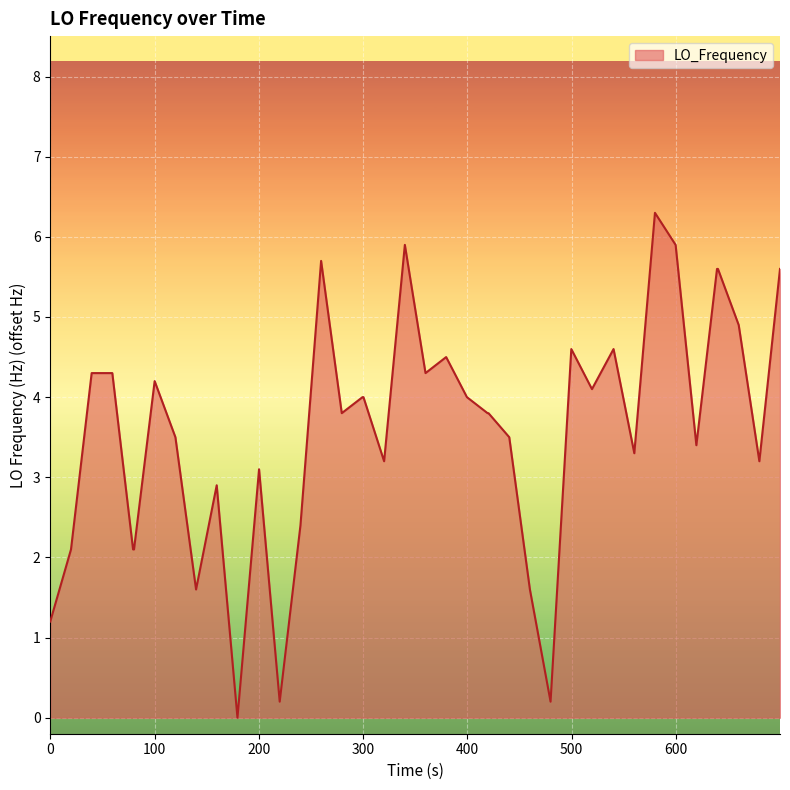

What is the difference between the maximum and minimum values?

6.3